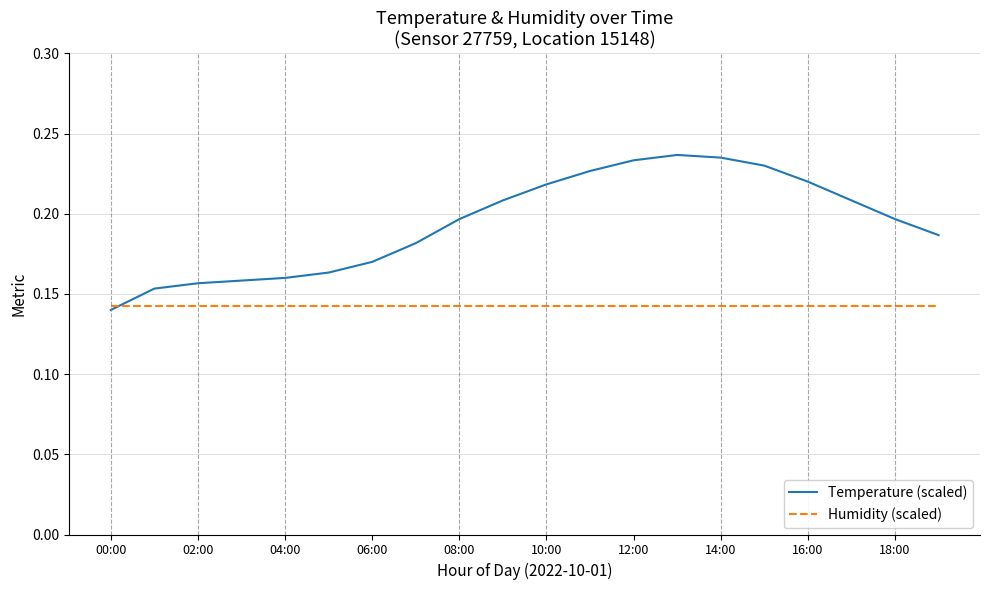

Which series has the largest range (max minus min)?

Temperature (scaled)